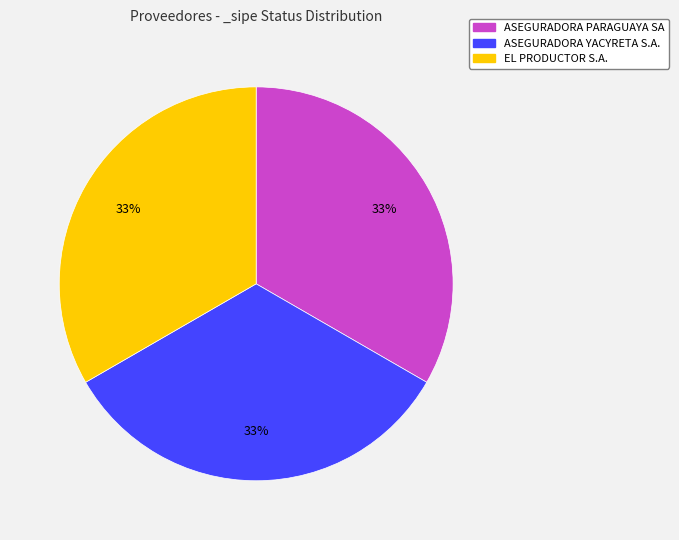

Does any single category account for the majority?

No